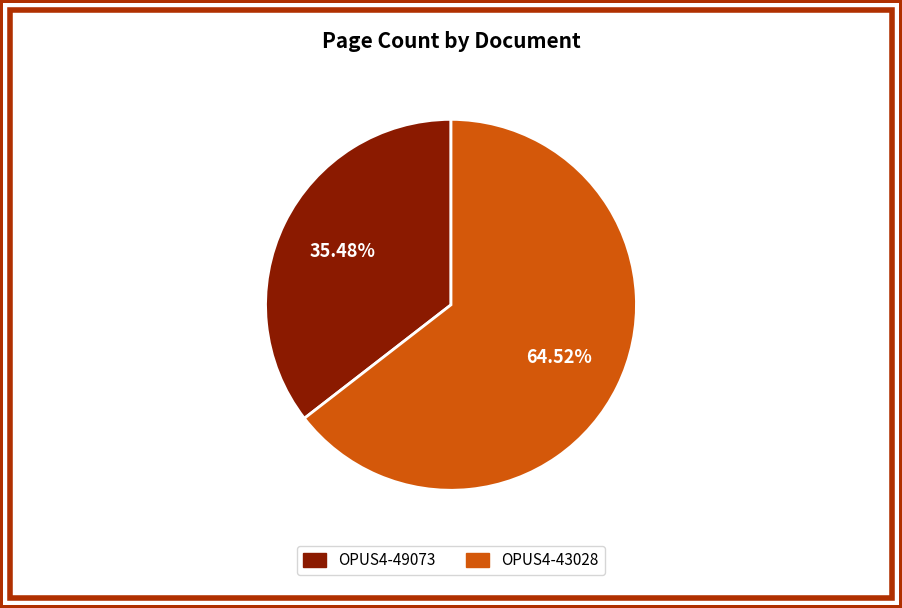

To the nearest percent, what is the difference between the largest and smallest slice percentages?

29%